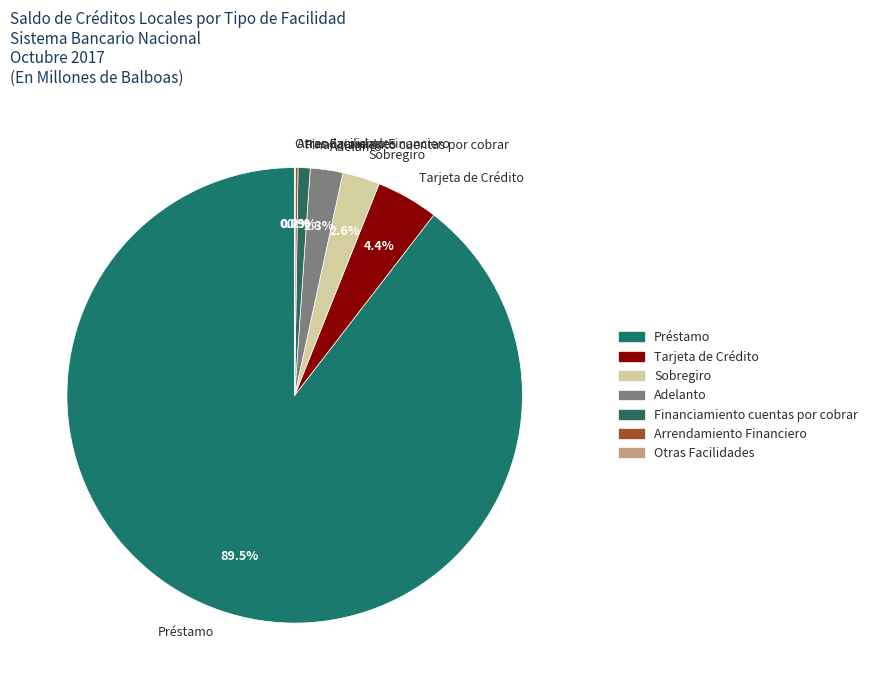

What percentage do Tarjeta de Crédito and Préstamo together represent?

94.0%